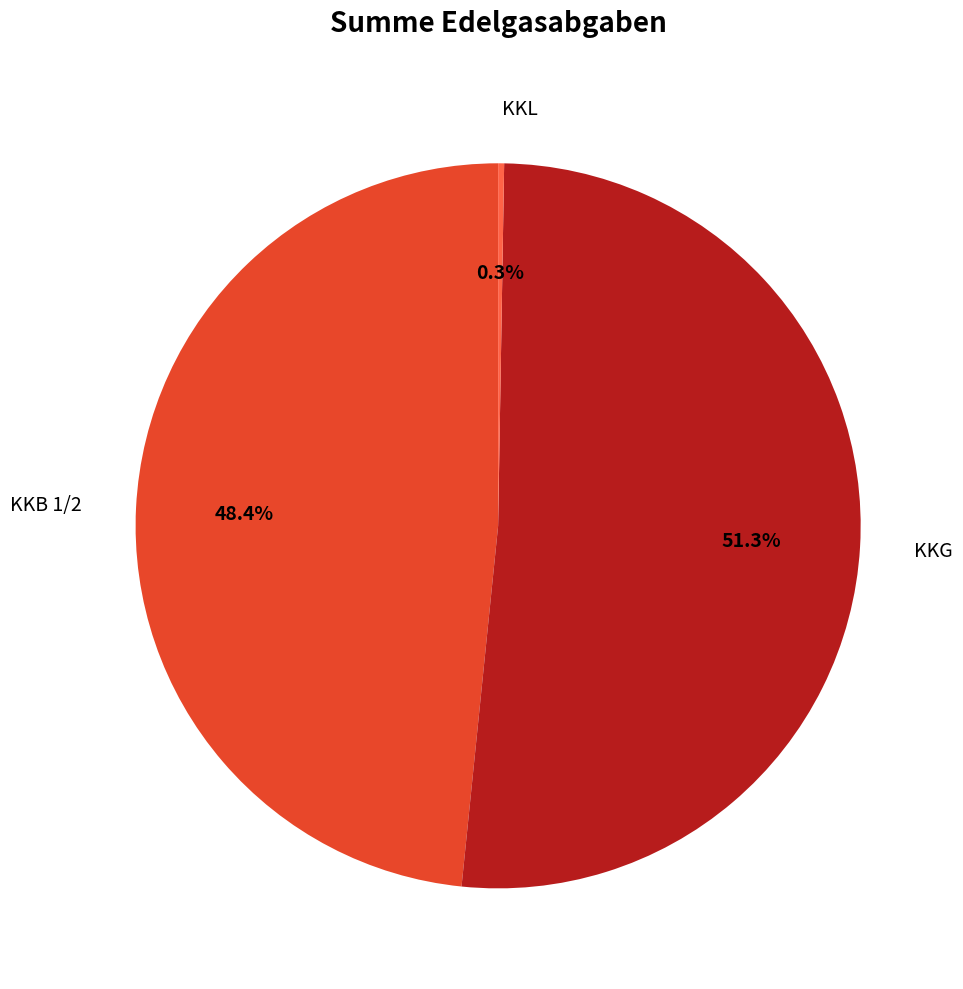

Which slice represents more than half of the pie?

KKG